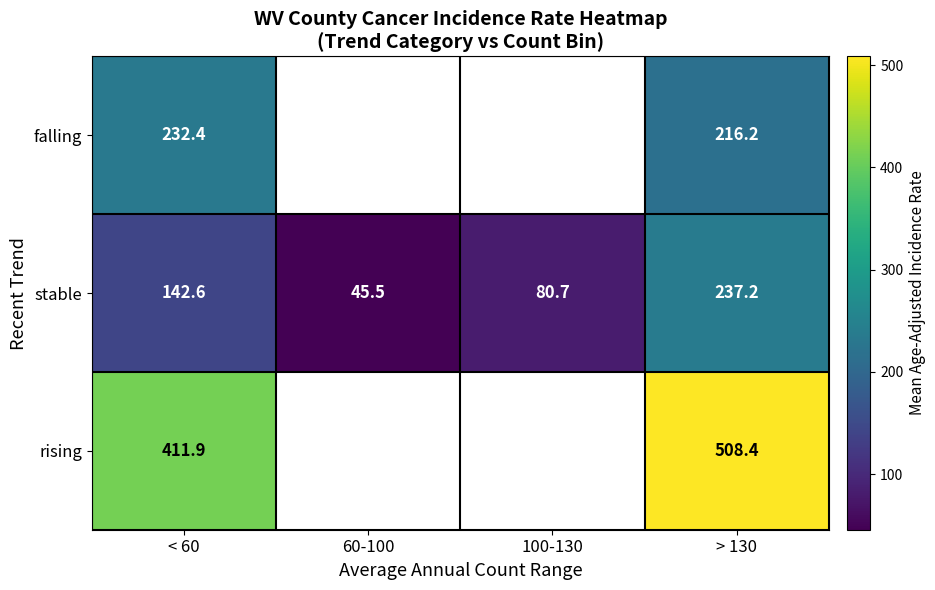

The stable series shows 237.2 at > 130. True or false?

True